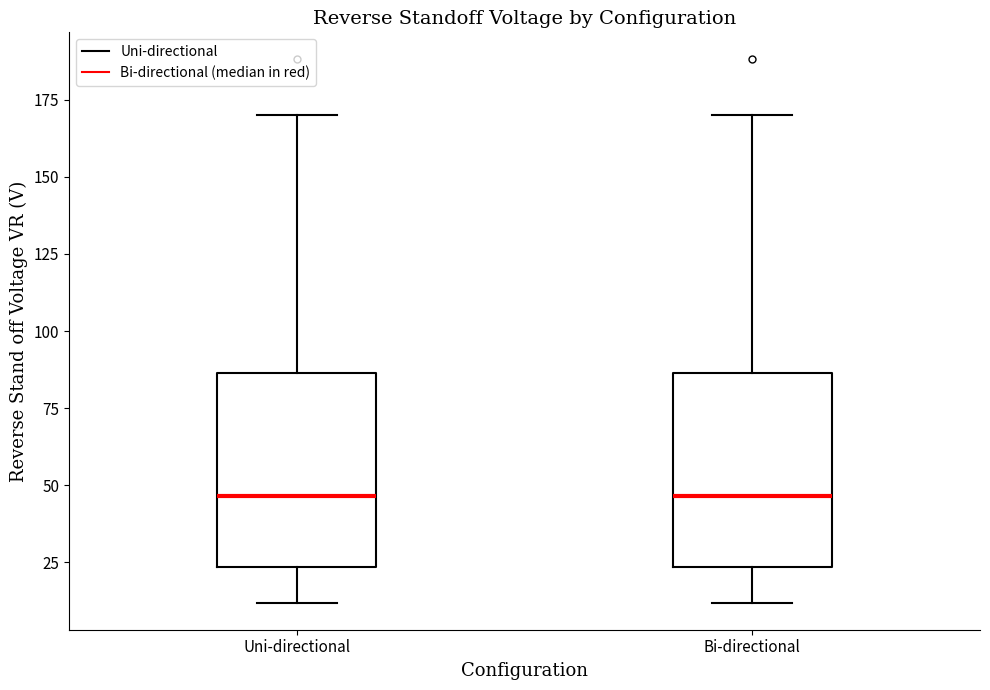

Reading left to right, read every box against the y-axis: the position of its median line, the range the box covers, and the ends of its whiskers. The values are not printed on the chart, so give them approximately, as read against the axis.

Uni-directional: median 45, box 25 to 85, whiskers 10 to 170
Bi-directional: median 45, box 25 to 85, whiskers 10 to 170